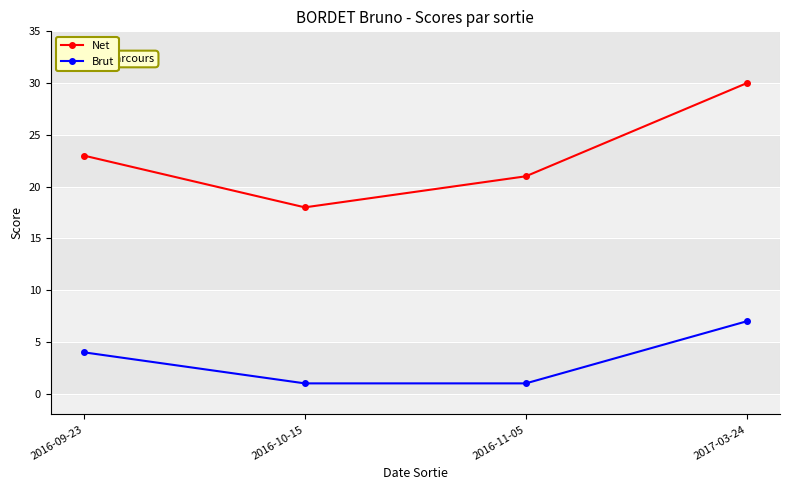

At which label does Brut reach its peak?

2017-03-24